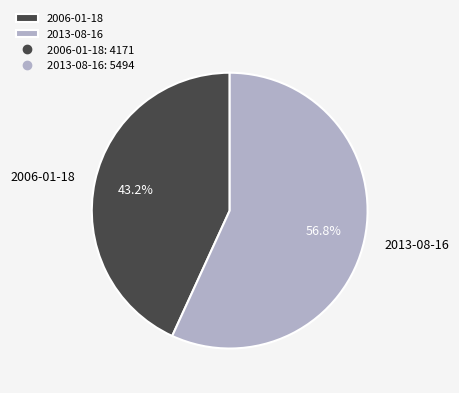

Approximately how many times larger is the value at 2006-01-18 compared to 2013-08-16?

0.8